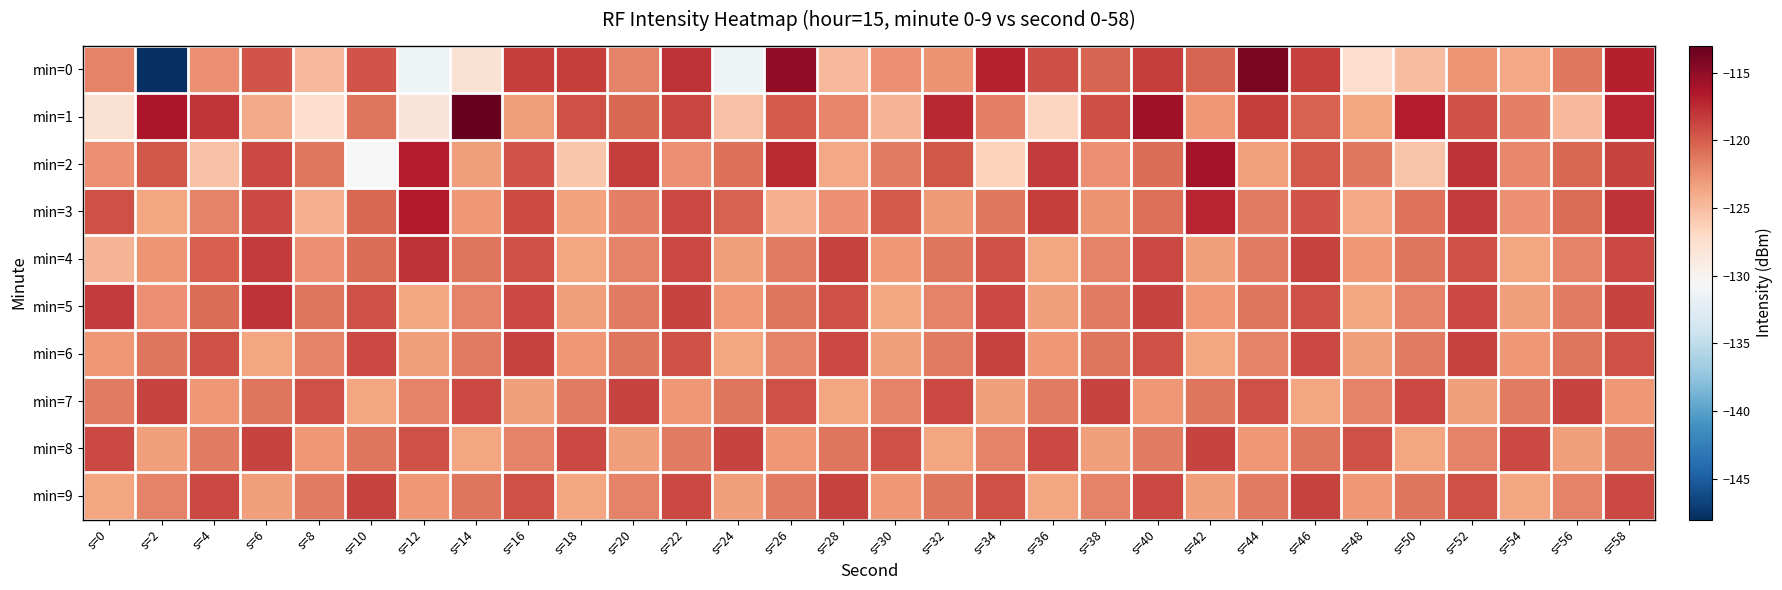

How many categories are shown in the chart?

30